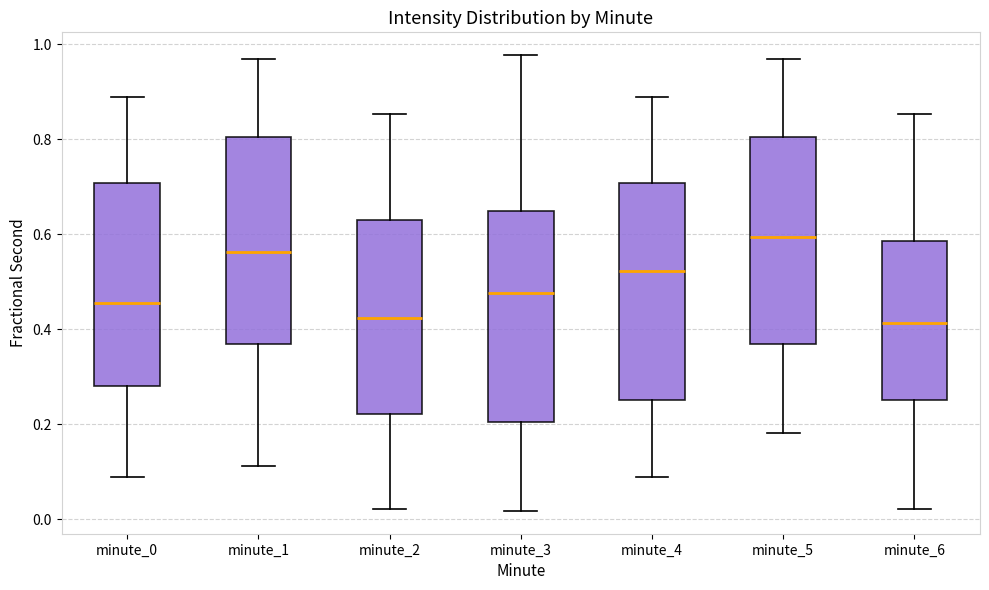

Reading left to right, read every box against the y-axis: the position of its median line, the range the box covers, and the ends of its whiskers. The values are not printed on the chart, so give them approximately, as read against the axis.

minute_0: median 0.46, box 0.28 to 0.70, whiskers 0.08 to 0.90
minute_1: median 0.56, box 0.36 to 0.80, whiskers 0.12 to 0.96
minute_2: median 0.42, box 0.22 to 0.64, whiskers 0.02 to 0.86
minute_3: median 0.48, box 0.20 to 0.64, whiskers 0.02 to 0.98
minute_4: median 0.52, box 0.26 to 0.70, whiskers 0.08 to 0.90
minute_5: median 0.60, box 0.36 to 0.80, whiskers 0.18 to 0.96
minute_6: median 0.42, box 0.26 to 0.58, whiskers 0.02 to 0.86